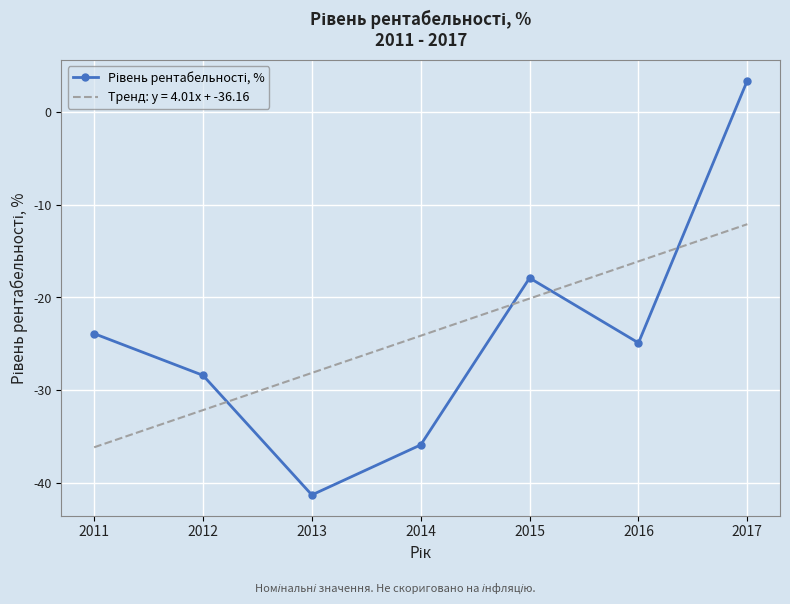

At which label is the value closest to -18?

2015